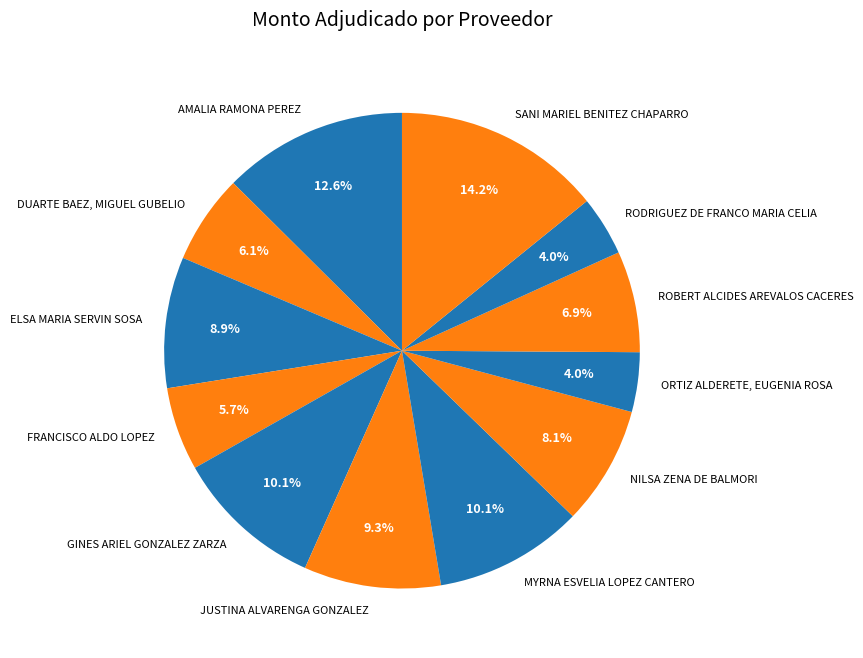

What is the ratio of the value at MYRNA ESVELIA LOPEZ CANTERO to the value at ROBERT ALCIDES AREVALOS CACERES?

1.5